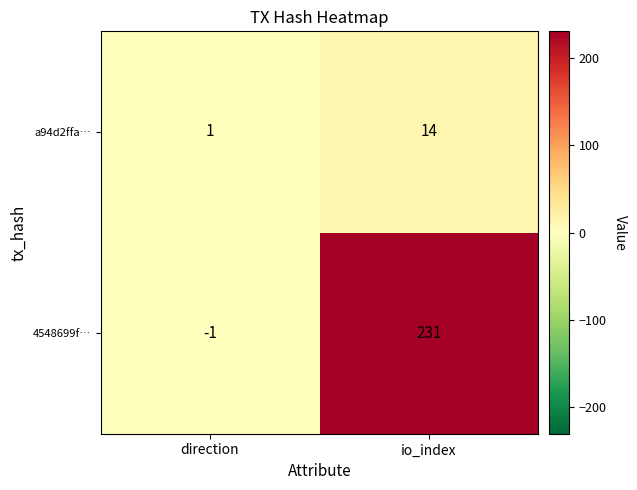

What is the greatest value displayed?

231